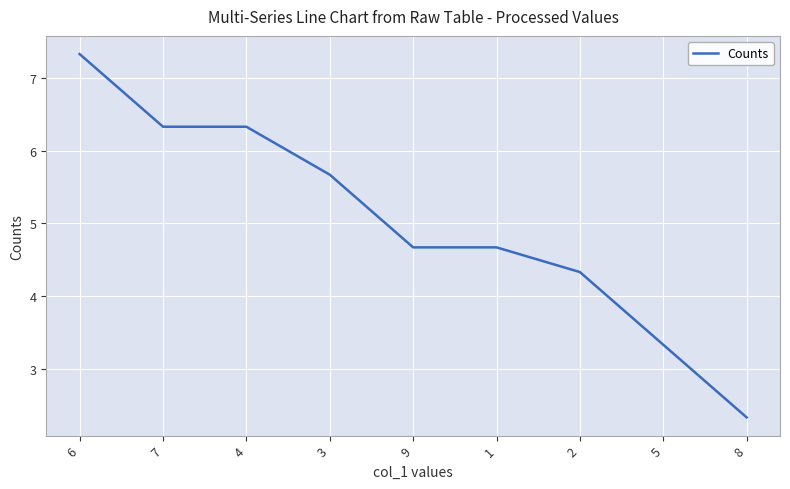

Count the number of data series in this chart.

1